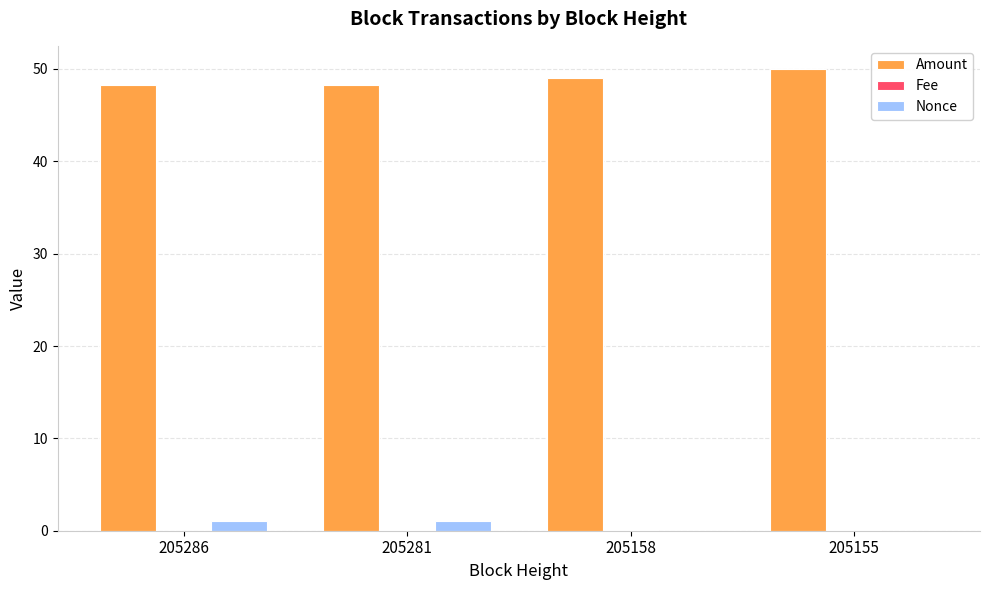

Are the bars horizontal?

No